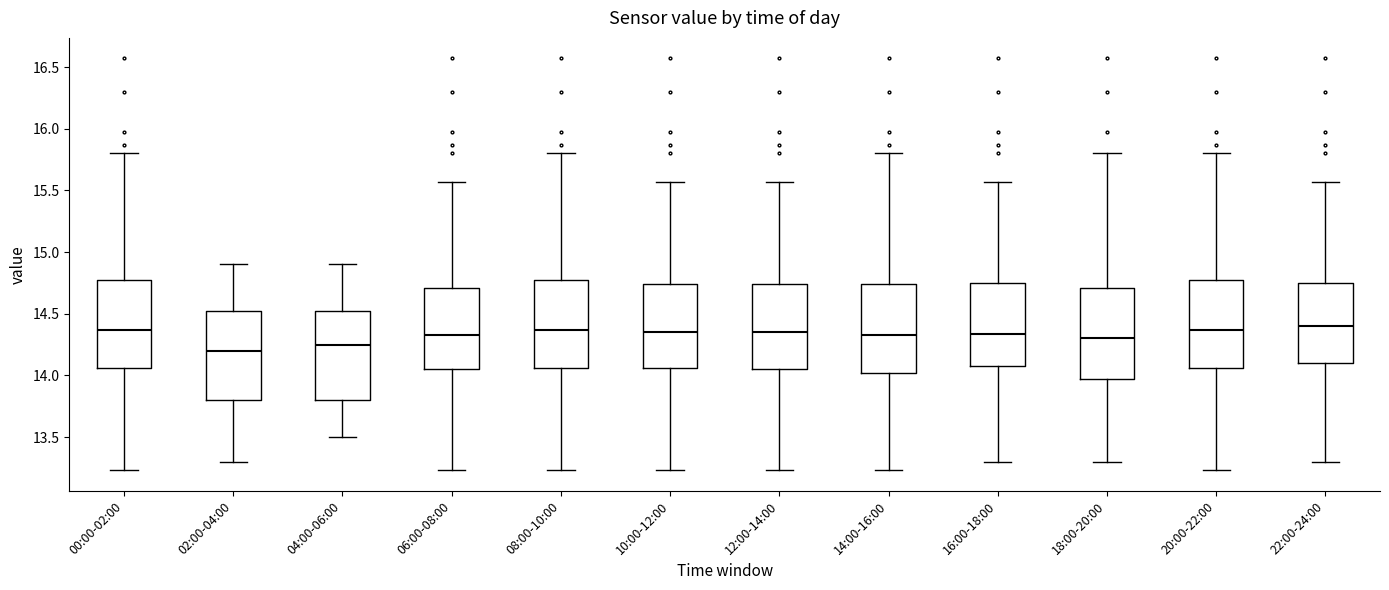

Where does the median line of the box for 14:00-16:00 sit on the y-axis? The values are not printed on the chart, so give them approximately, as read against the axis.

14.35